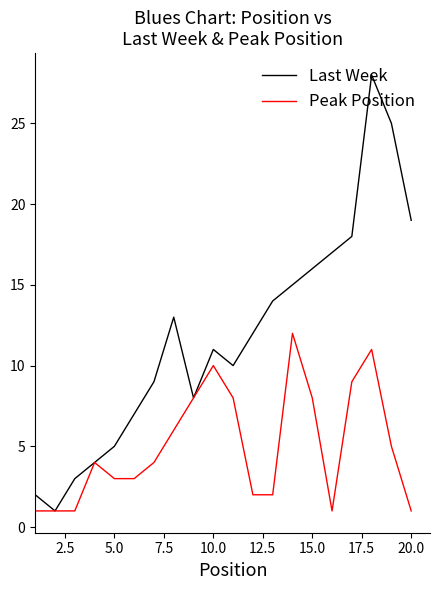

True or false: Last Week has more than 2 interior local peaks.

True